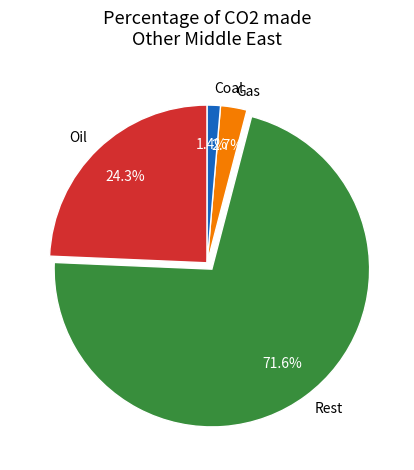

Is there any slice that represents more than half of the pie?

Yes